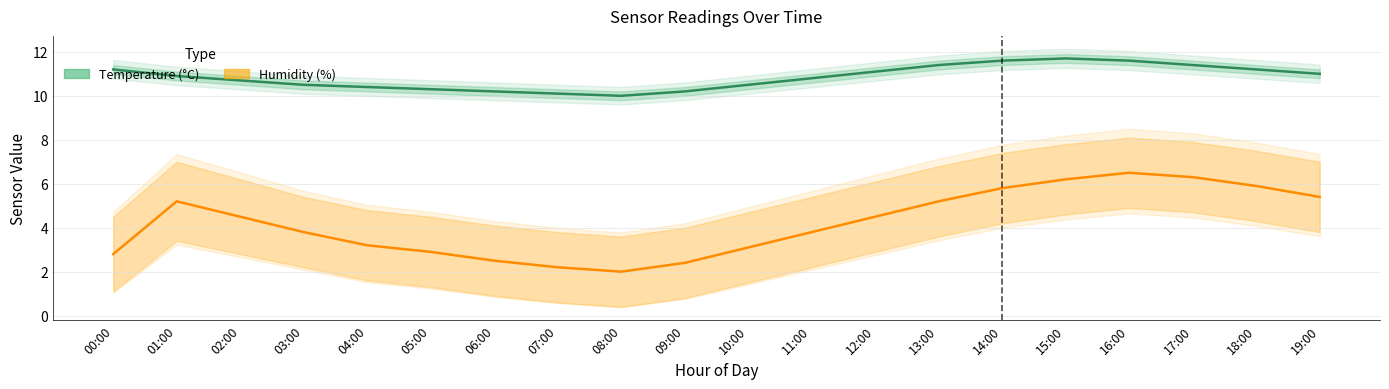

What are all the series names shown in the legend?

Temperature (°C), Humidity (%)